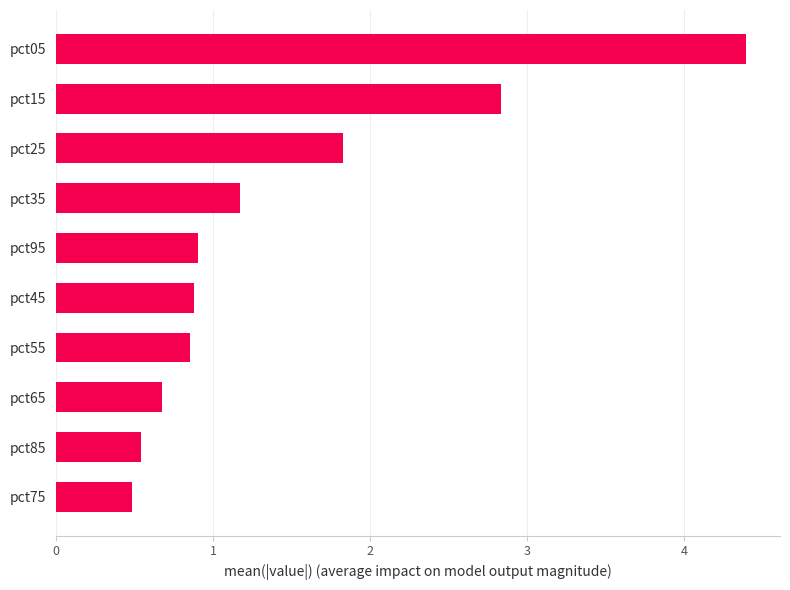

What is the maximum value shown in the chart?

4.4